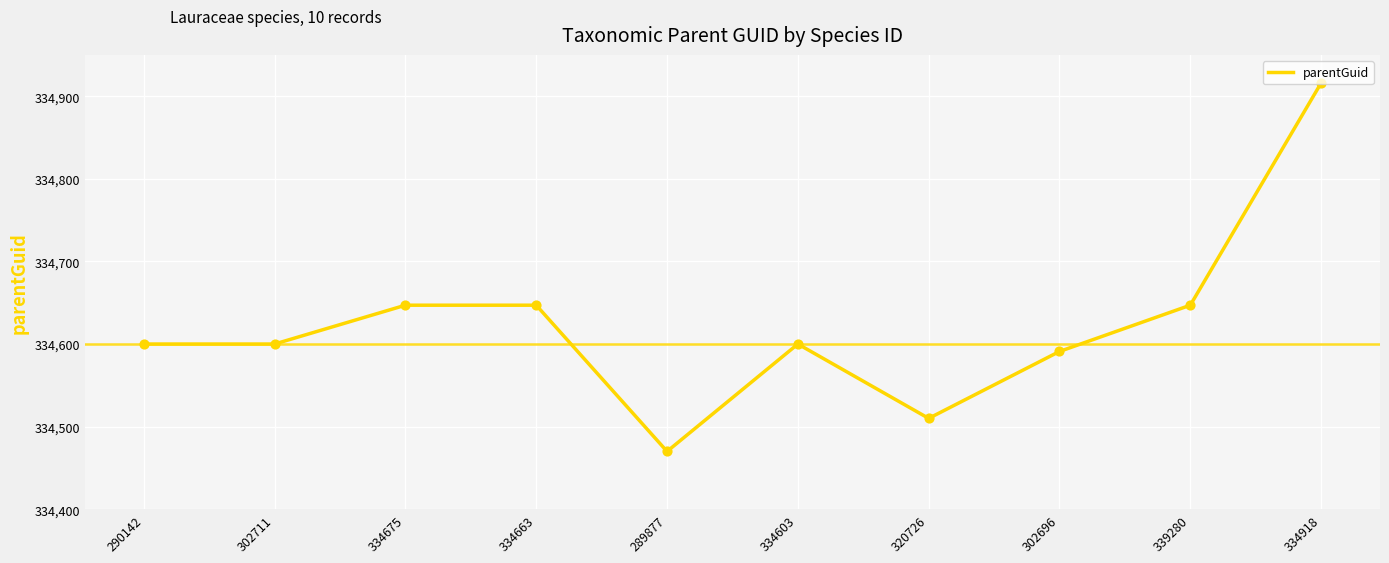

Approximately how many times larger is the value at 334918 compared to 302696?

1.0